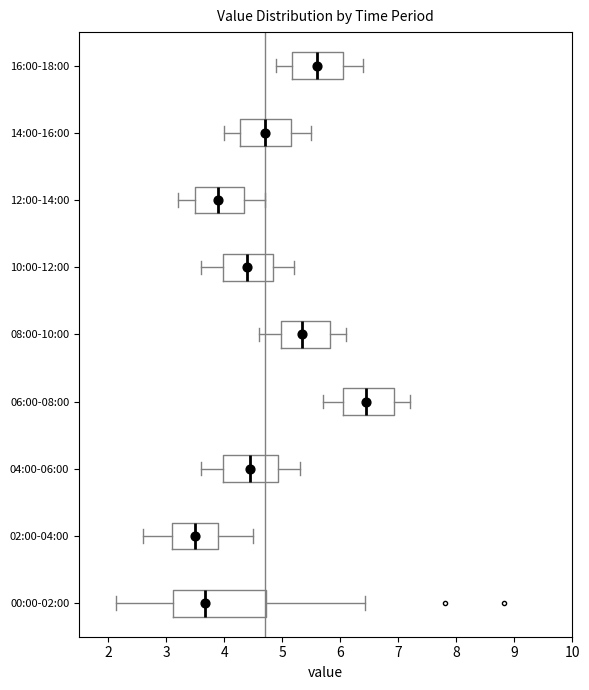

Where is the left edge of the box for 14:00-16:00 on the x-axis? The values are not printed on the chart, so give them approximately, as read against the axis.

4.3